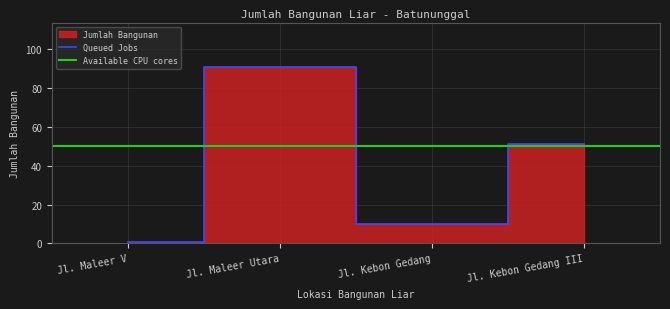

At which category does the data reach its first local peak?

Jl. Maleer Utara